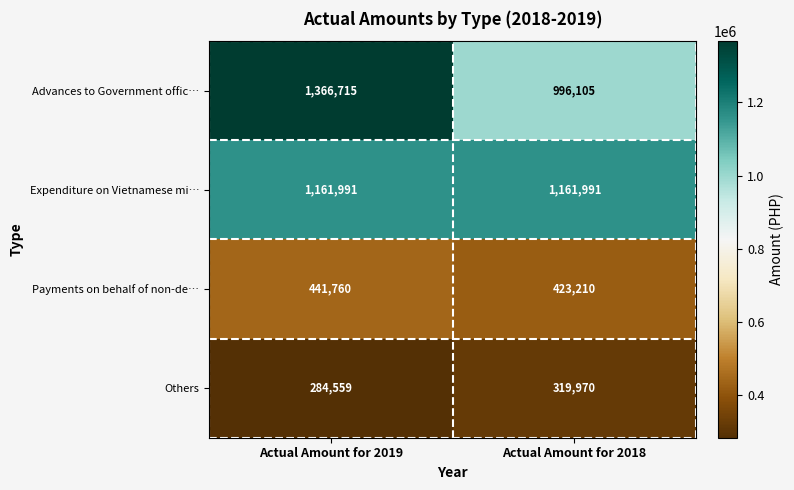

What is the average value of the Advances to Government offic… series?

1181410